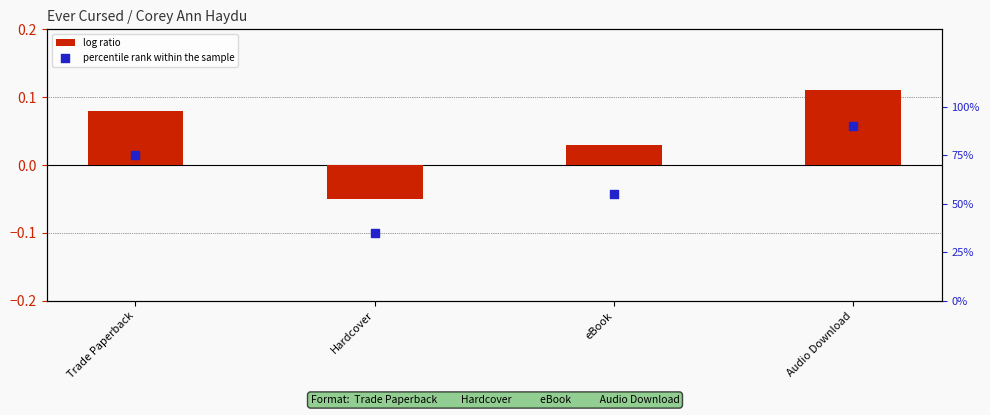

Is the value of log ratio at Trade Paperback greater than the value of percentile rank within the sample at Audio Download?

No